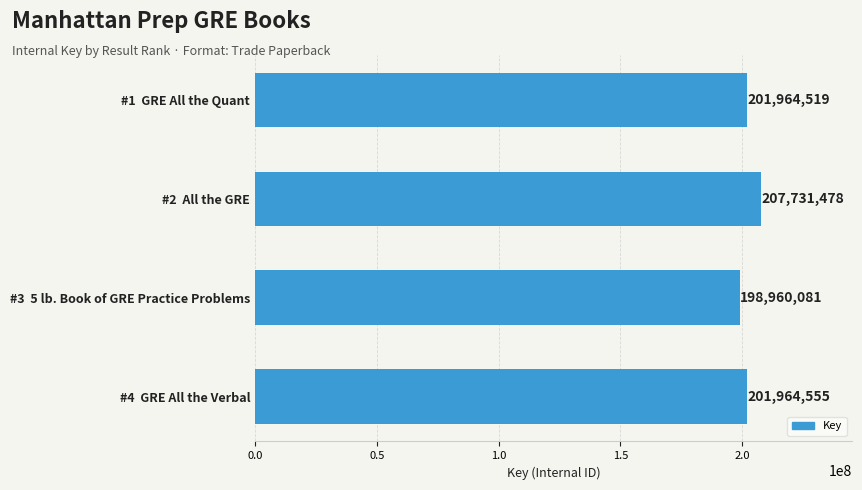

What is the change in value from #1  GRE All the Quant to #2  All the GRE?

+5766959